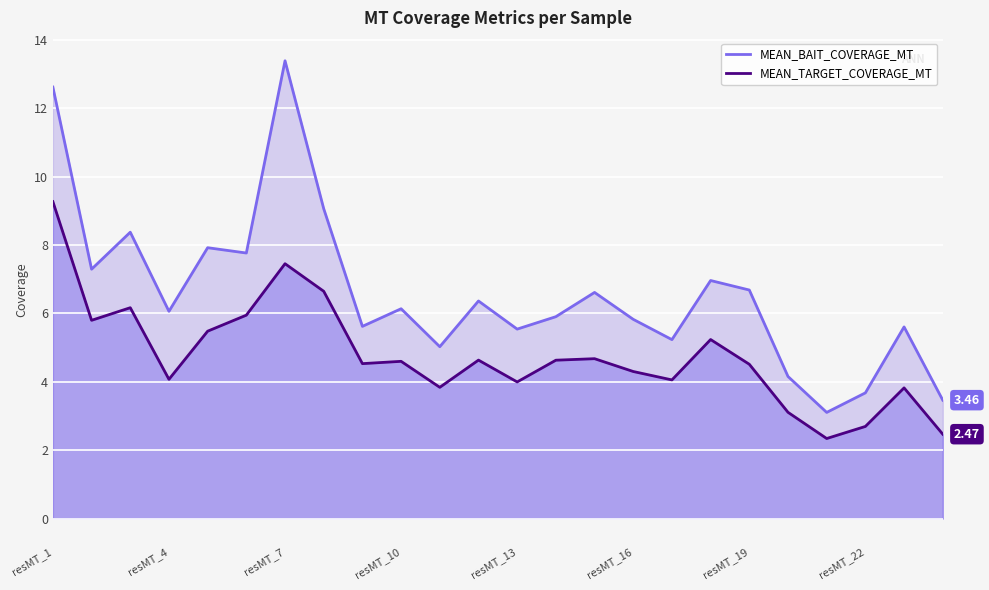

Which series has the largest range (max minus min)?

MEAN_BAIT_COVERAGE_MT